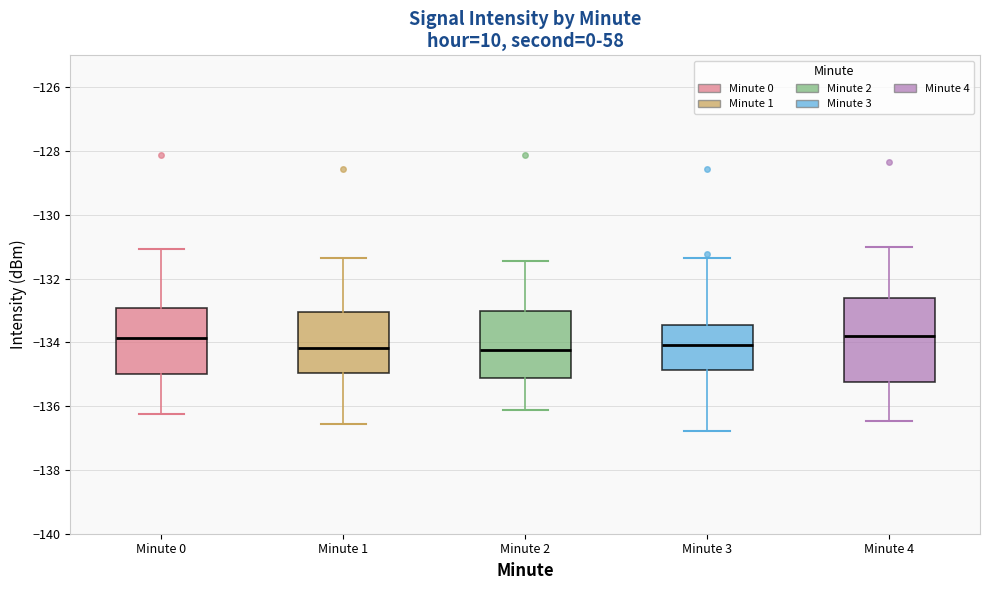

Which box is the tallest, from its lower edge to its upper edge?

Minute 4